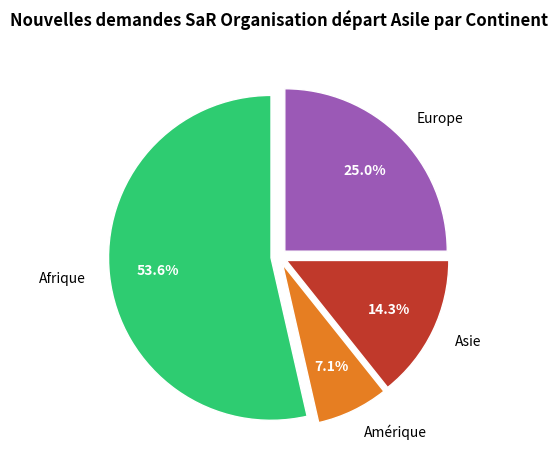

How many slices are in this pie chart?

4